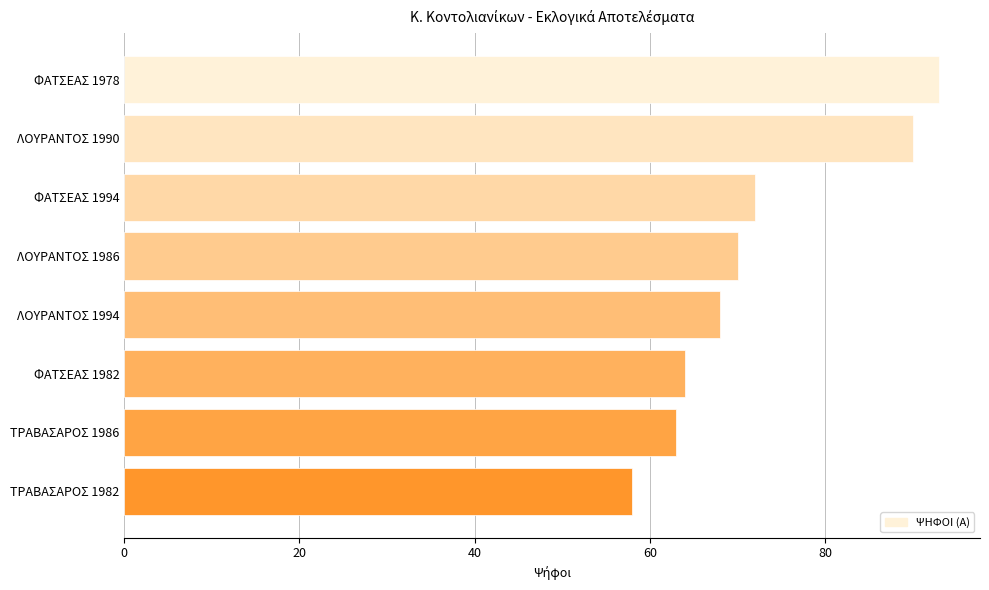

Read the value at ΛΟΥΡΑΝΤΟΣ 1986, to the nearest 10.

70